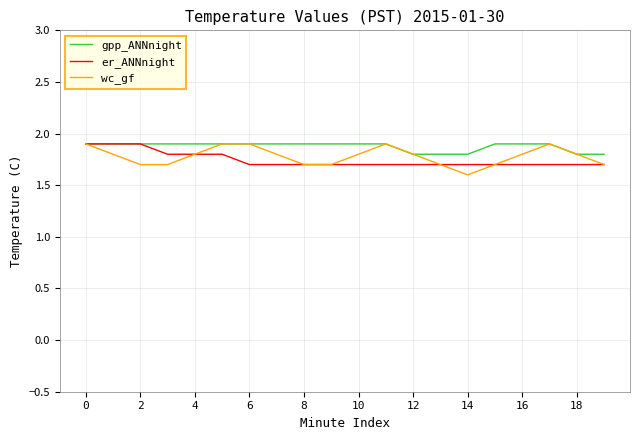

What is the smallest value displayed?

1.6